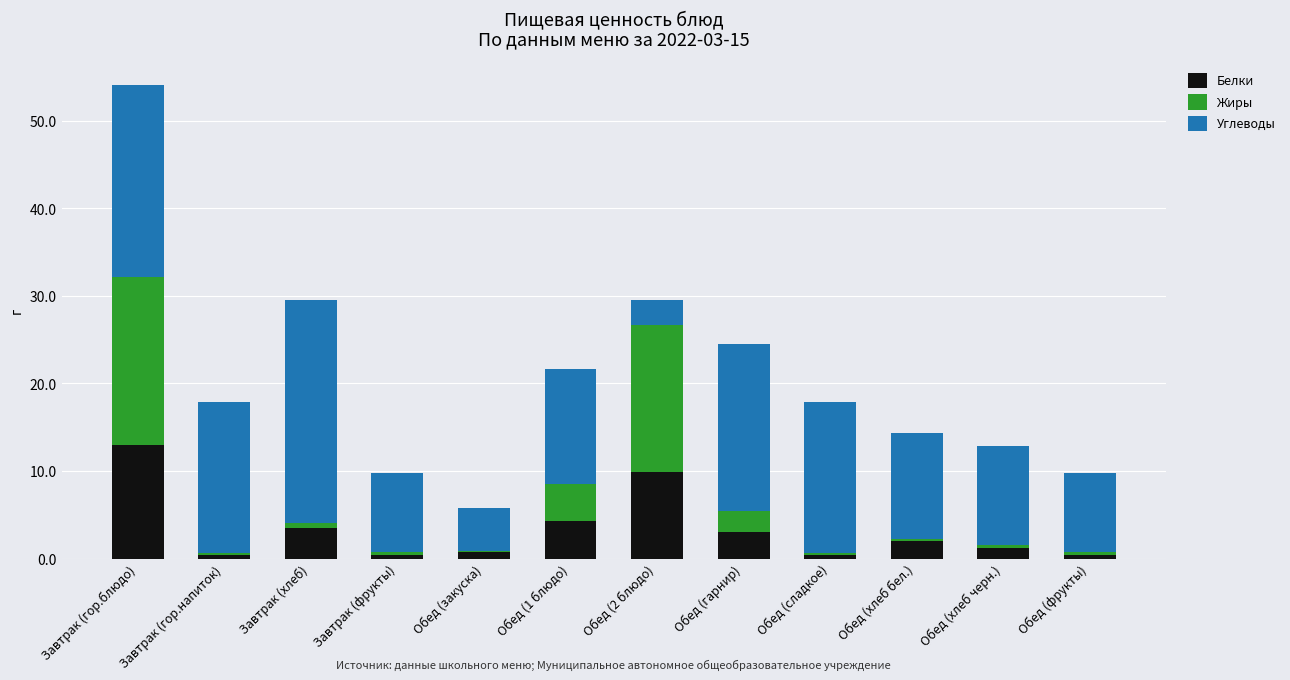

What is the sum of all Белки values?

39.3